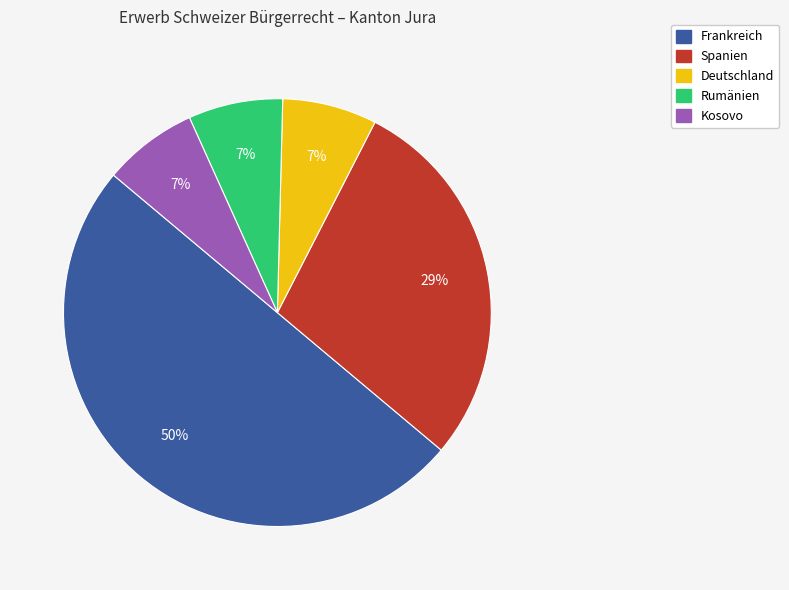

Combined, do Deutschland and Rumänien account for over 50%?

No